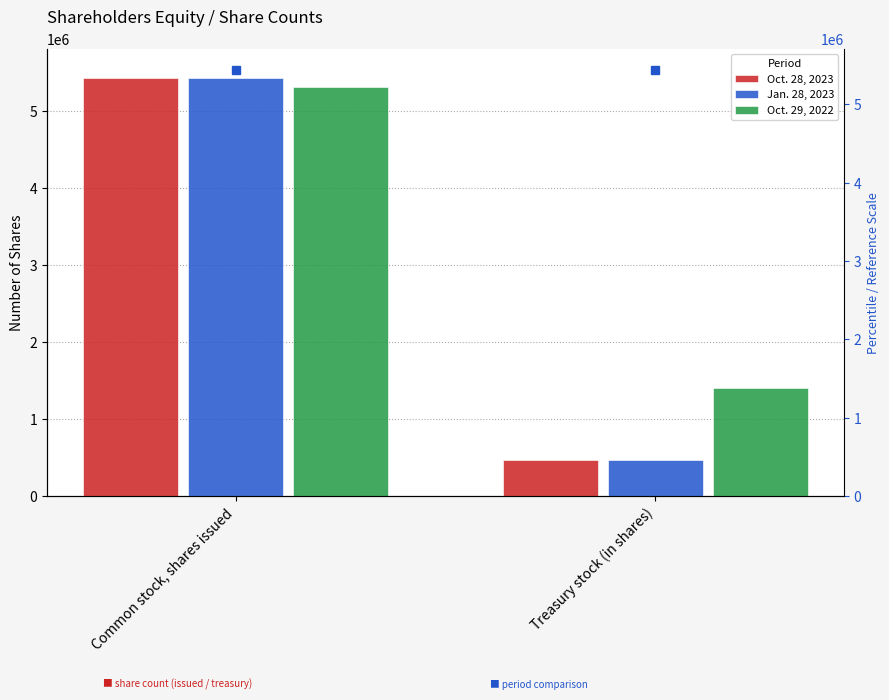

The Oct. 29, 2022 series shows 904842 at Treasury stock (in shares). True or false?

False